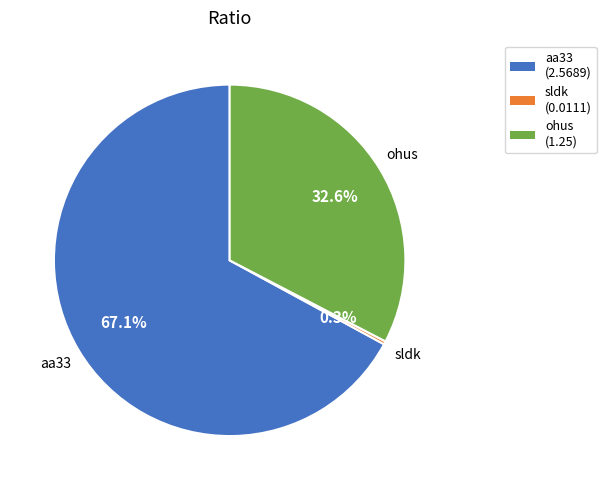

To the nearest percent, what is the combined percentage of aa33 and sldk?

67%